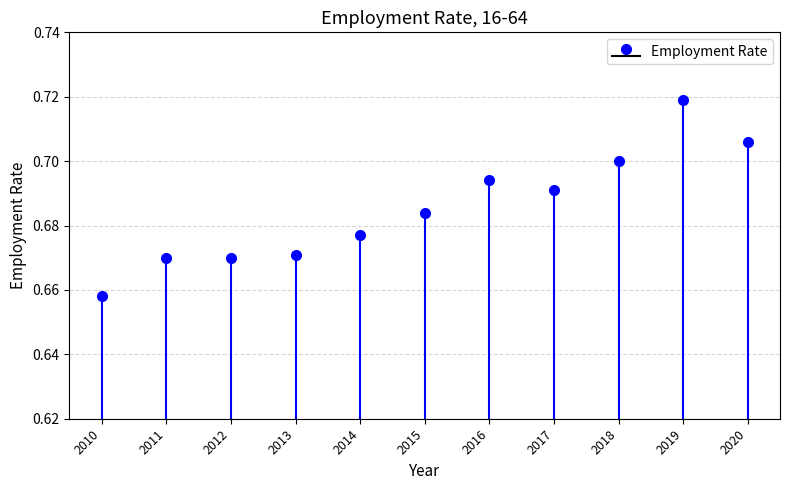

What is the greatest value displayed?

0.7